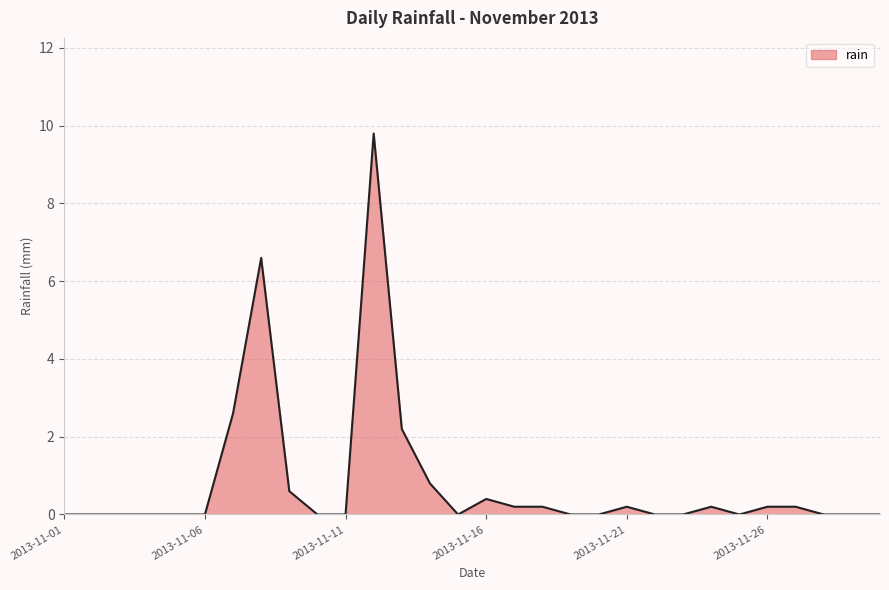

What is the greatest value displayed?

9.8